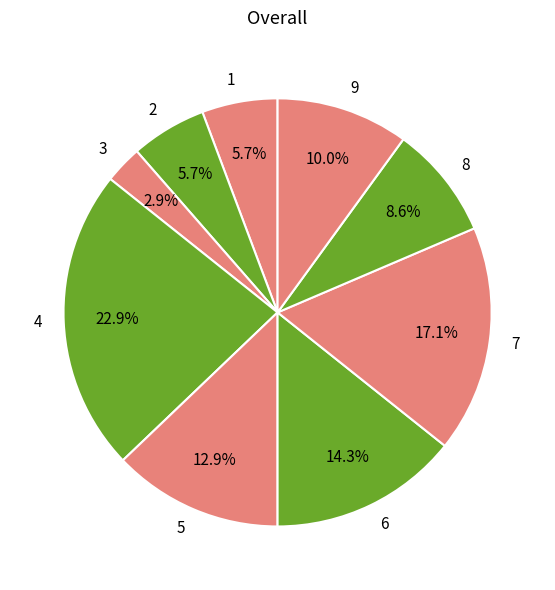

Count the number of slices in the pie.

9